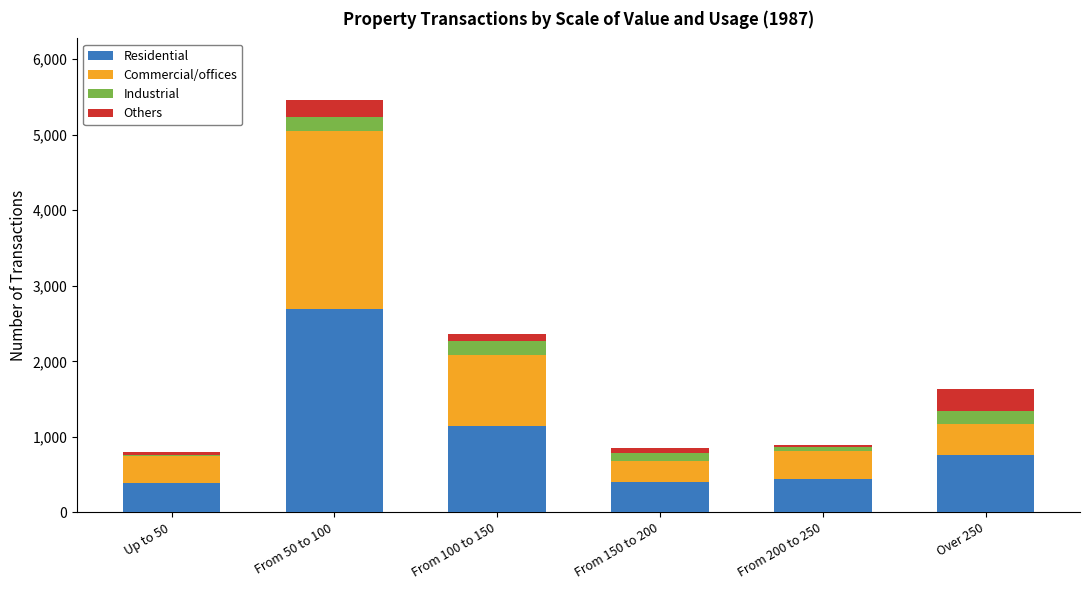

True or false: Residential has a value of 554 at From 100 to 150.

False